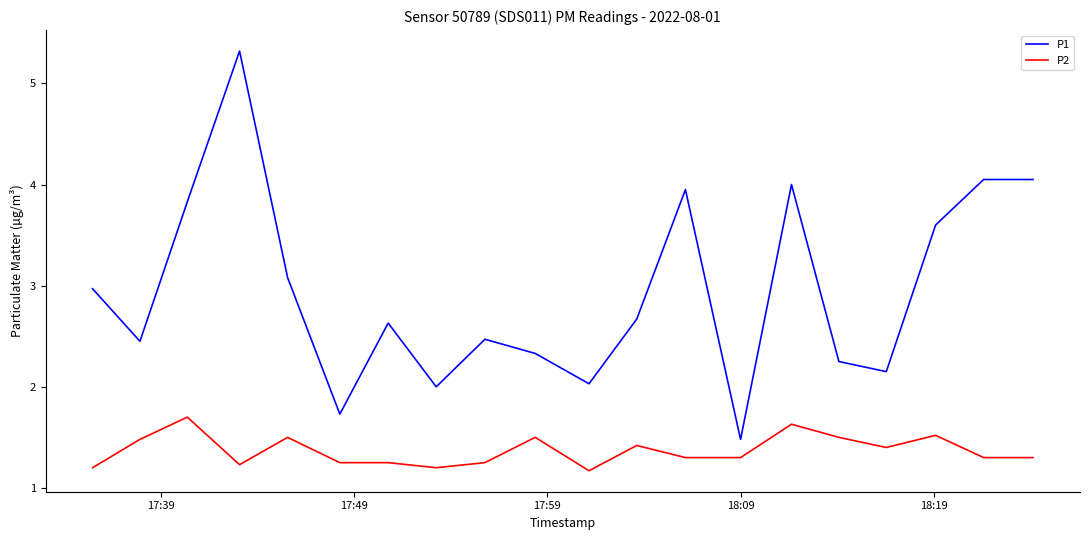

Which series has the largest total across all categories?

P1